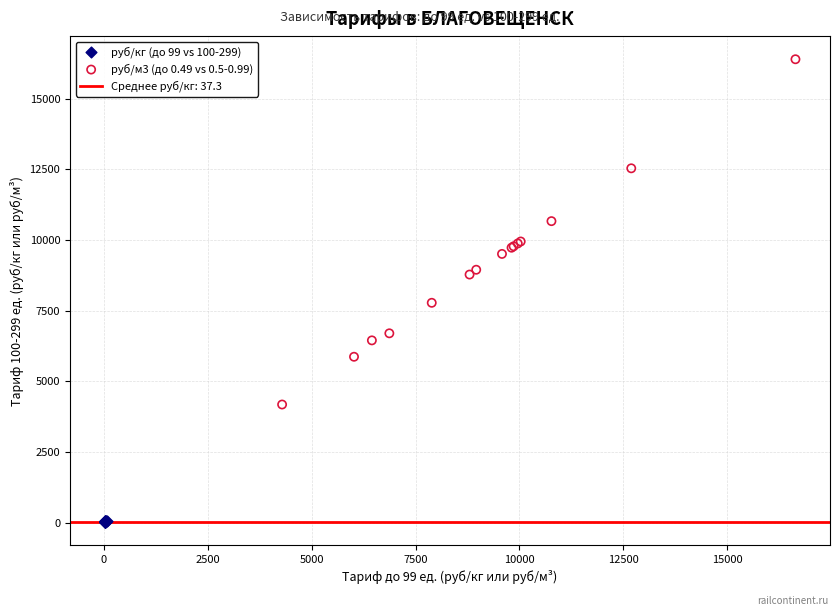

Which series contains the highest Y value?

руб/м3 (до 0.49 vs 0.5-0.99)